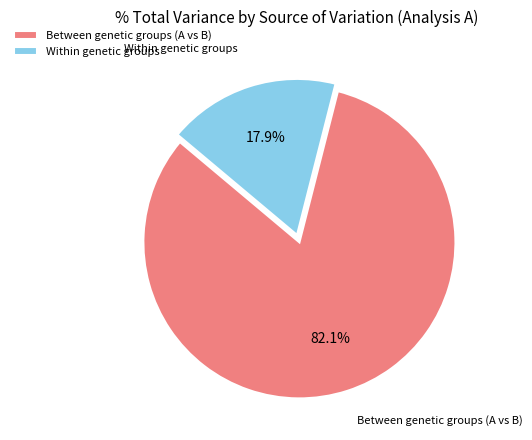

To the nearest percent, what percentage of the pie is Between genetic groups (A vs B)?

82%